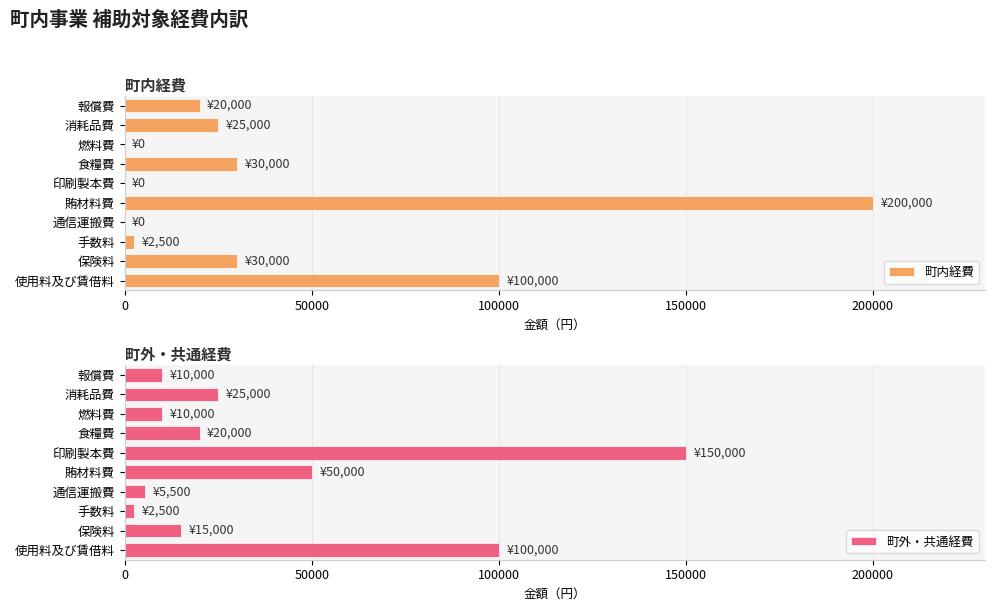

At which label does 町内経費 reach its peak?

賄材料費